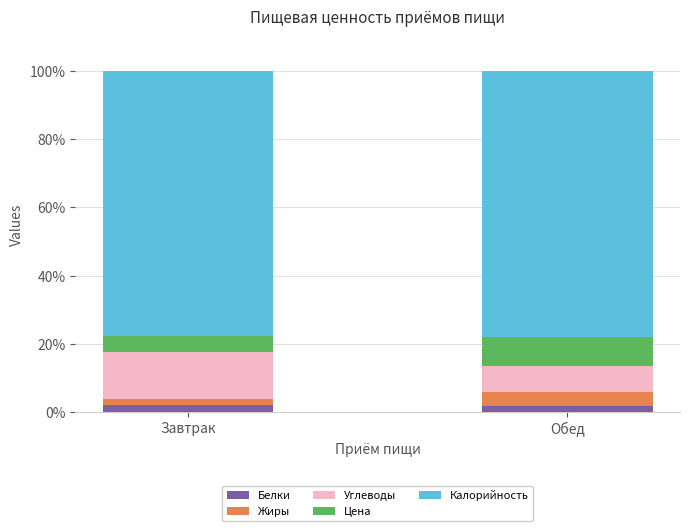

What is the sum of all Белки values?

4.0